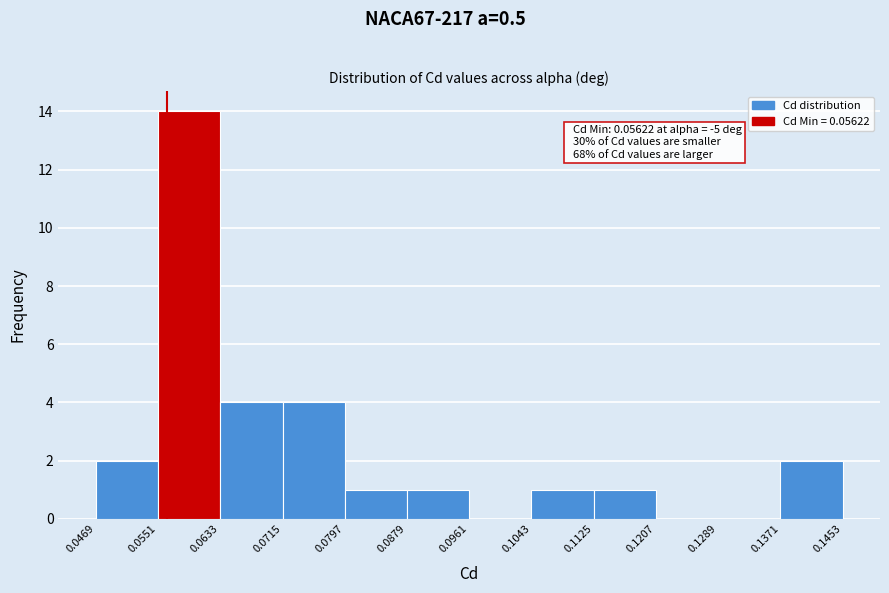

Over which range of the x-axis is the bar tallest?

0.0551 to 0.0633